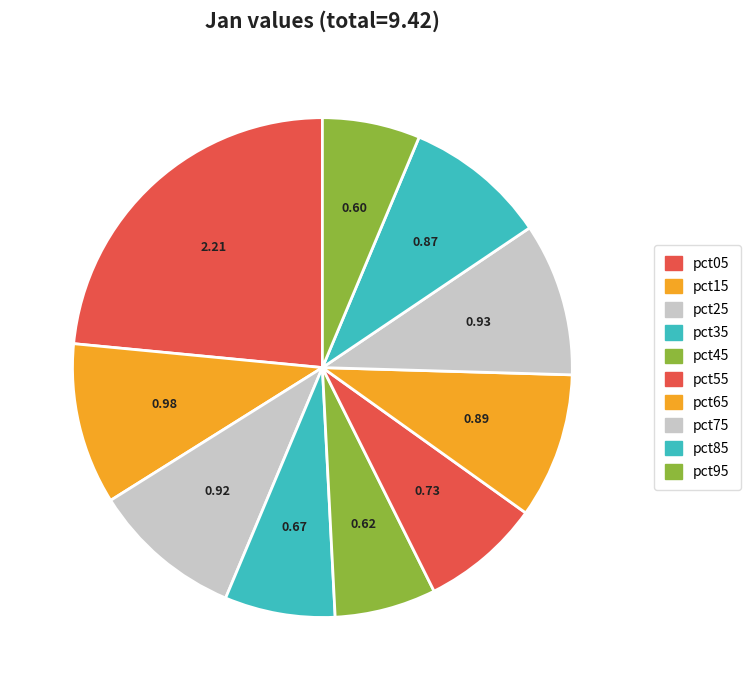

How many segments does this pie chart have?

10